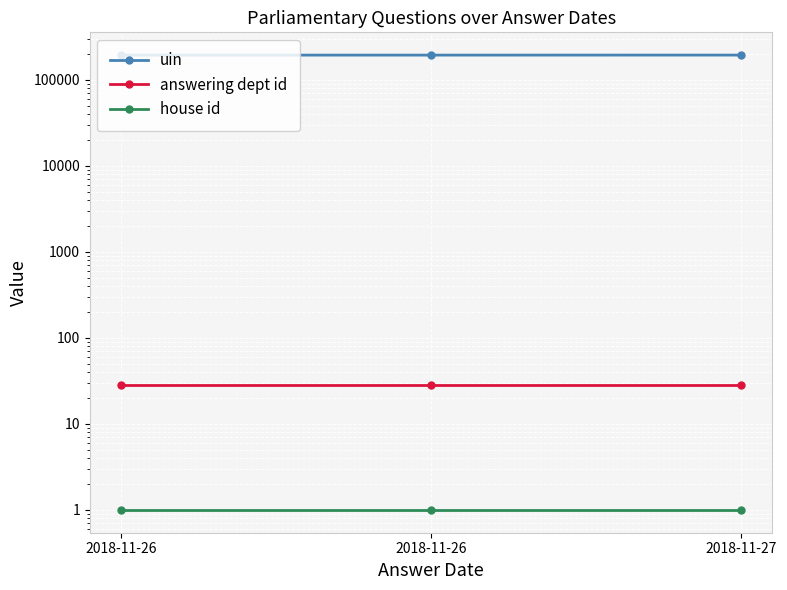

At which category is the sum across all series the highest?

2018-11-27